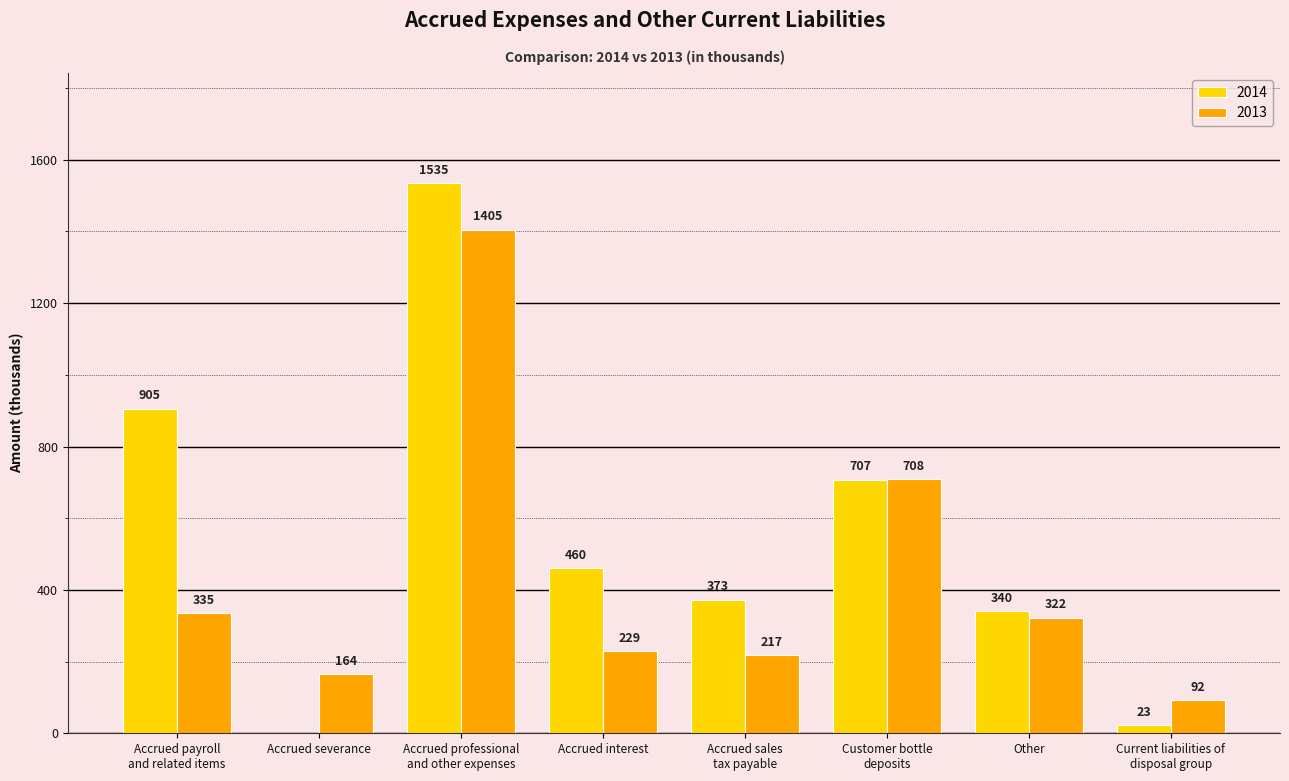

Reading left to right, list all the values displayed in this chart.

2014: 905	0	1535	460	373	707	340	23
2013: 335	164	1405	229	217	708	322	92